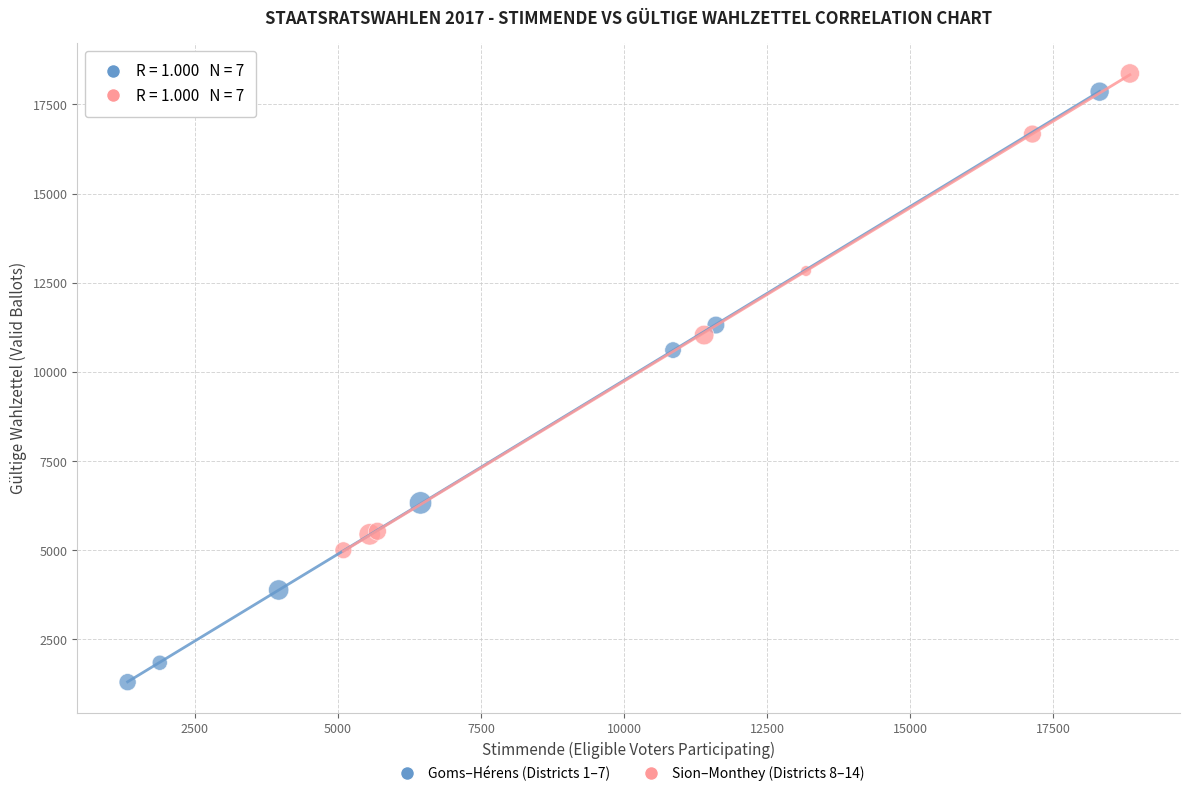

Which series has the widest spread of Y values?

Goms–Hérens (Districts 1–7)